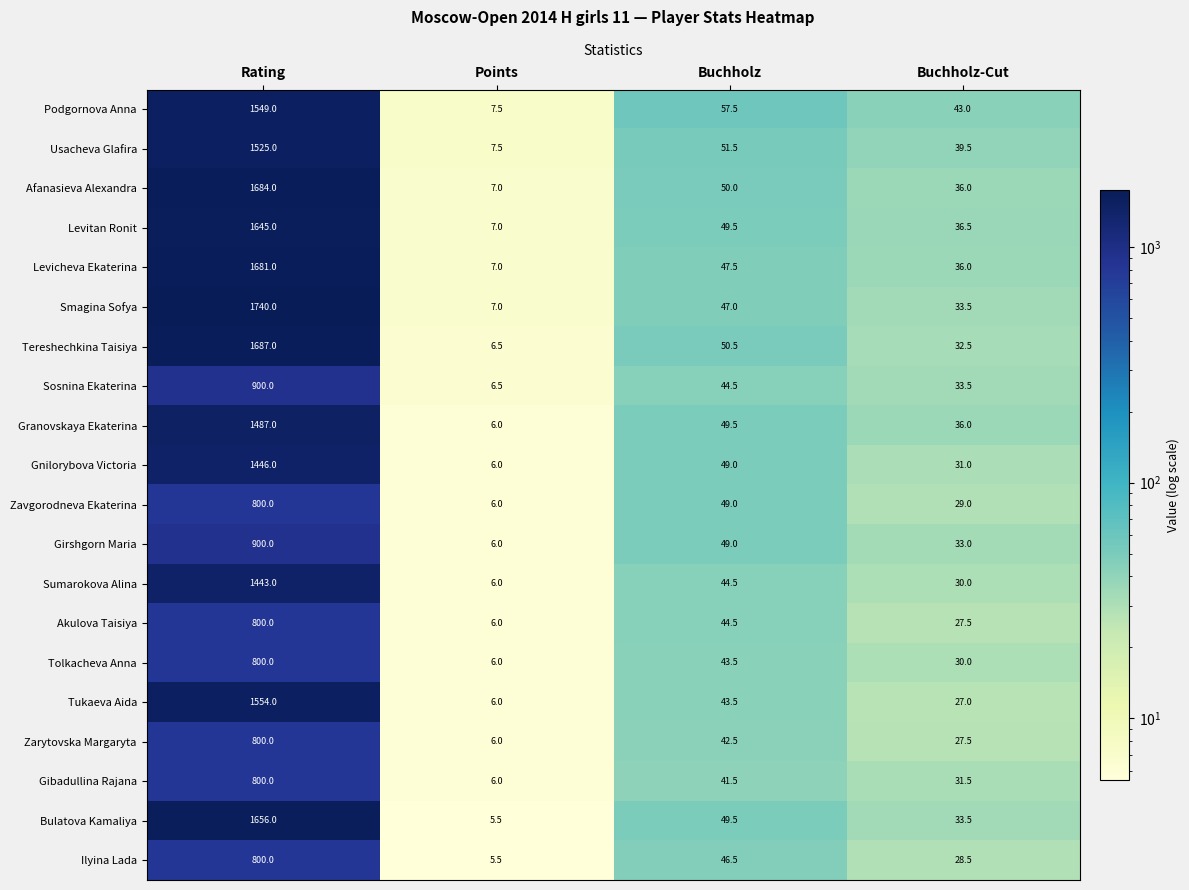

At which category does the chart reach its minimum across all series?

Points